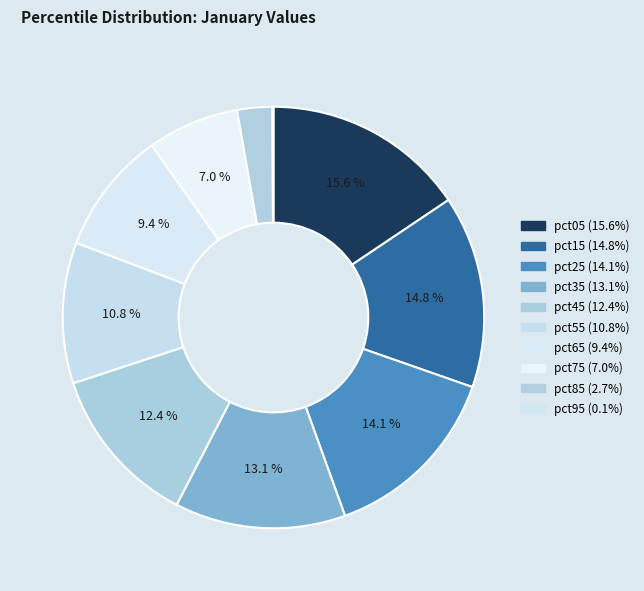

Count the number of slices in the pie.

10